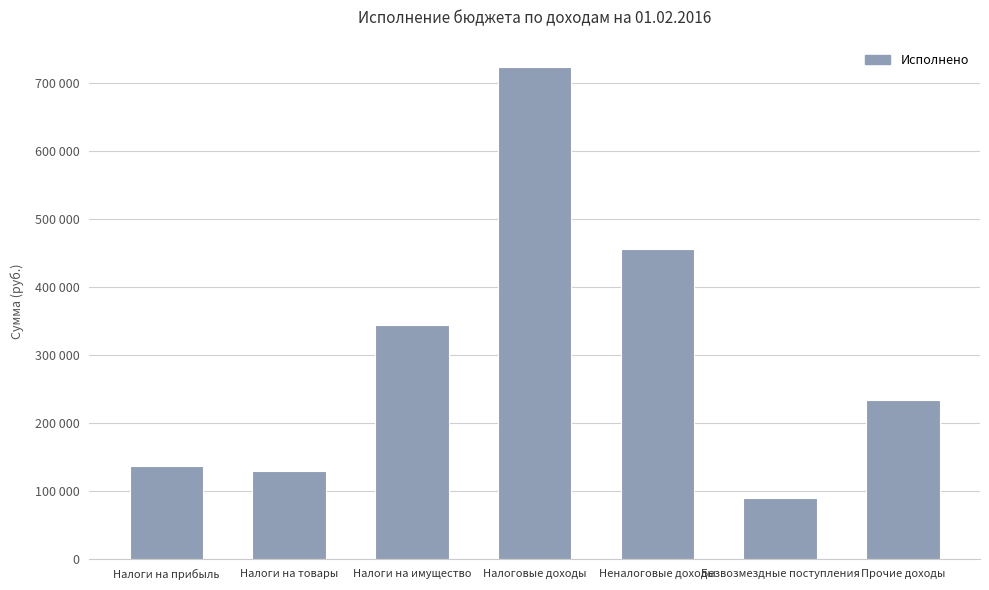

Are the bars horizontal?

No